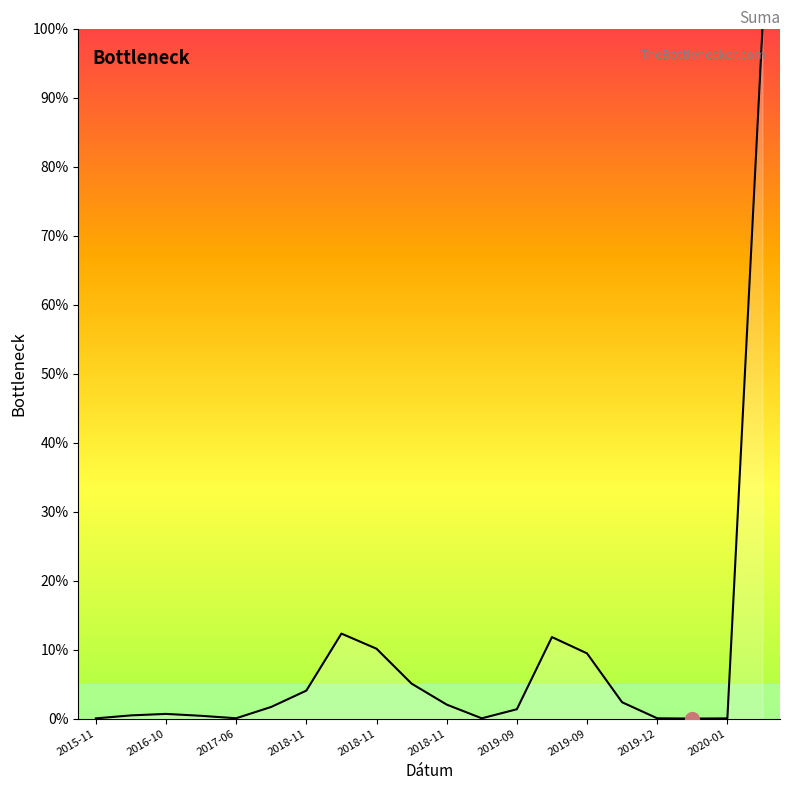

What is the greatest value displayed?

100.0